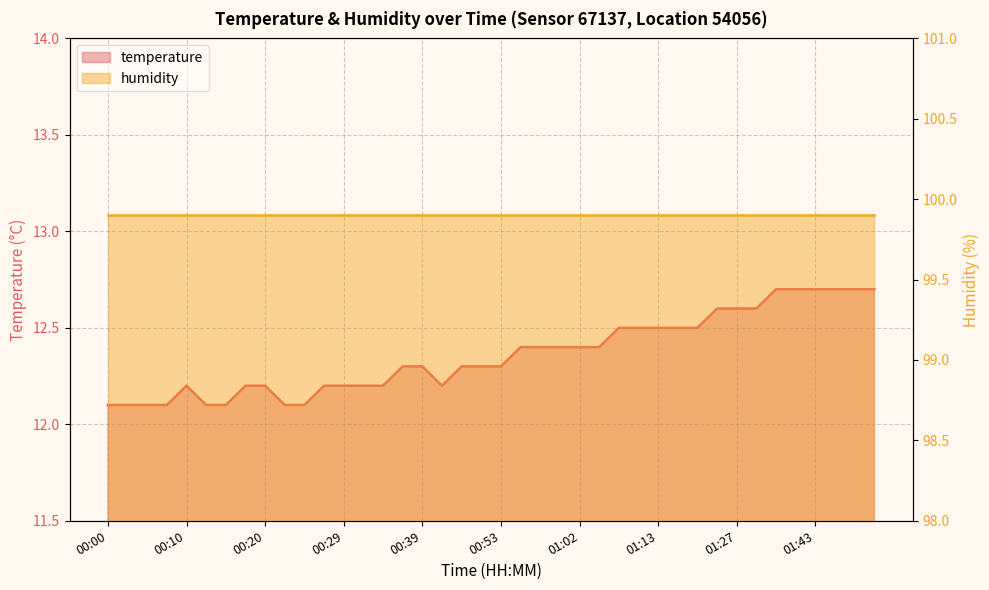

What is the difference between the second highest and minimum values?

0.6